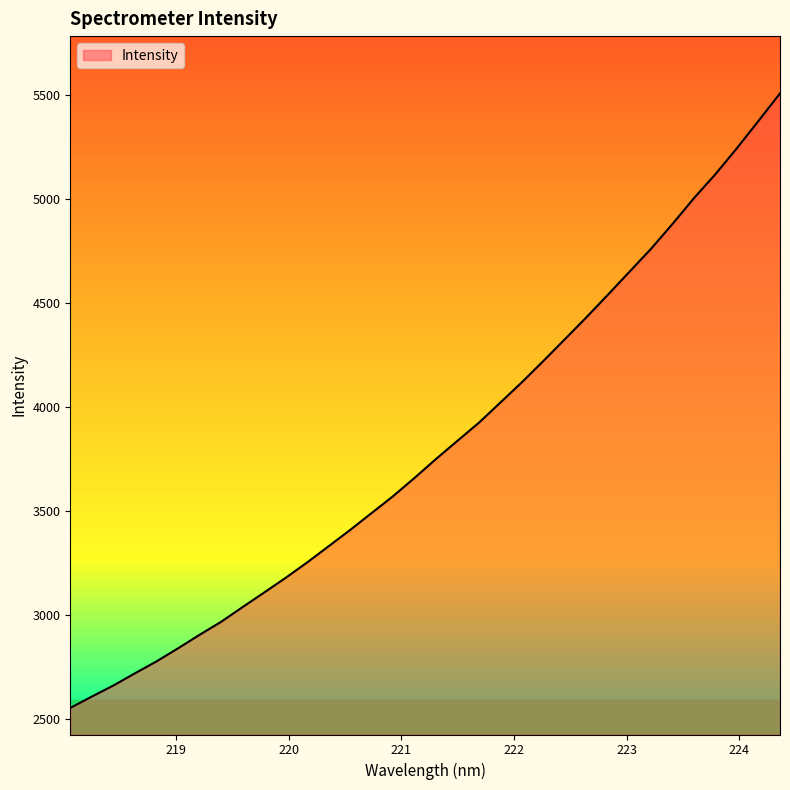

Count the number of values greater than 3750.

17